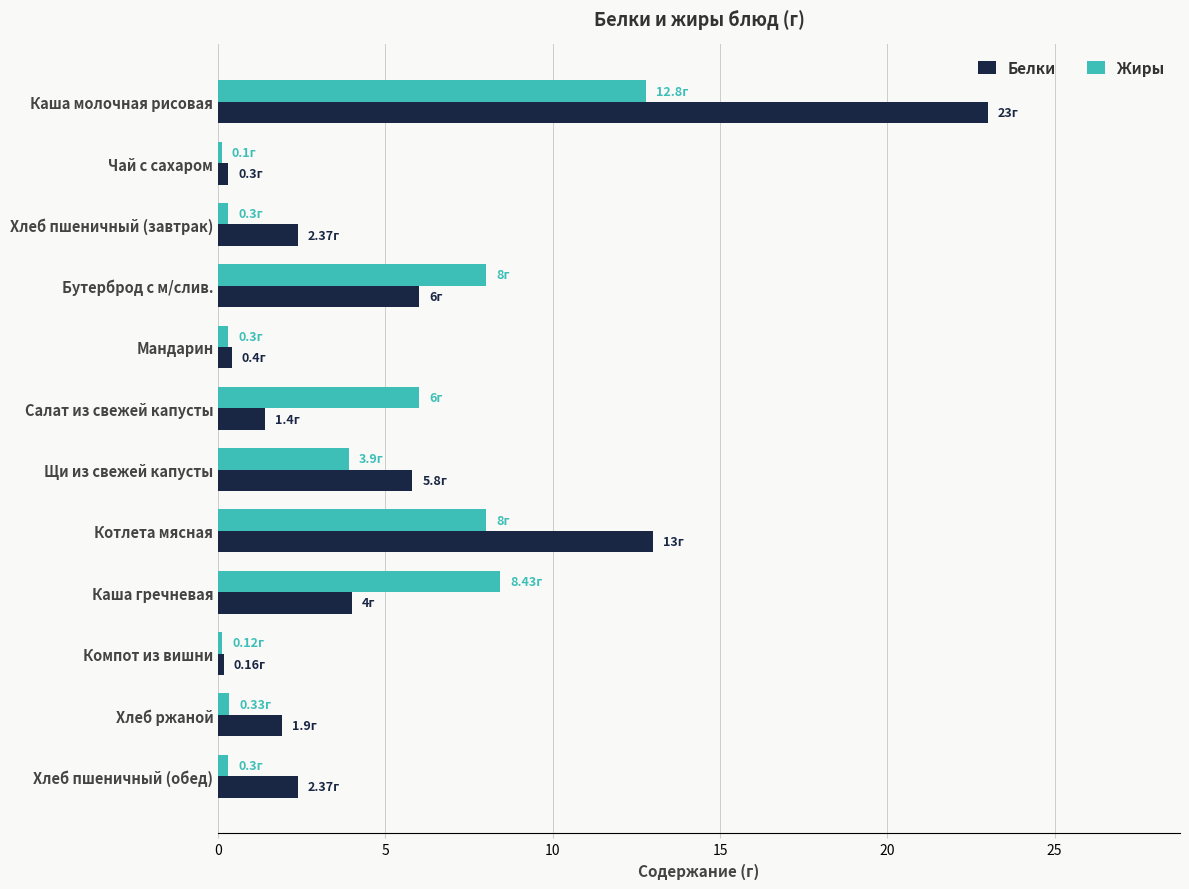

Which series has the largest total across all categories?

Белки